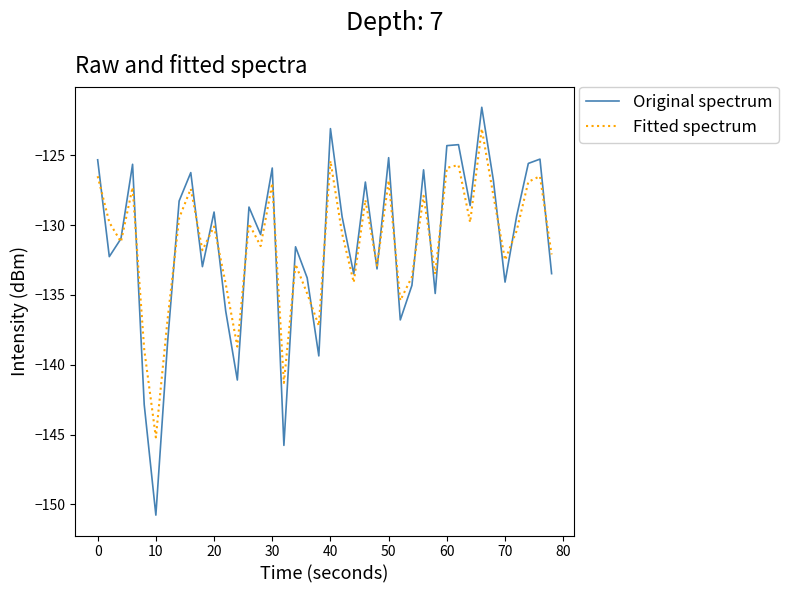

What is the greatest value displayed?

-121.6